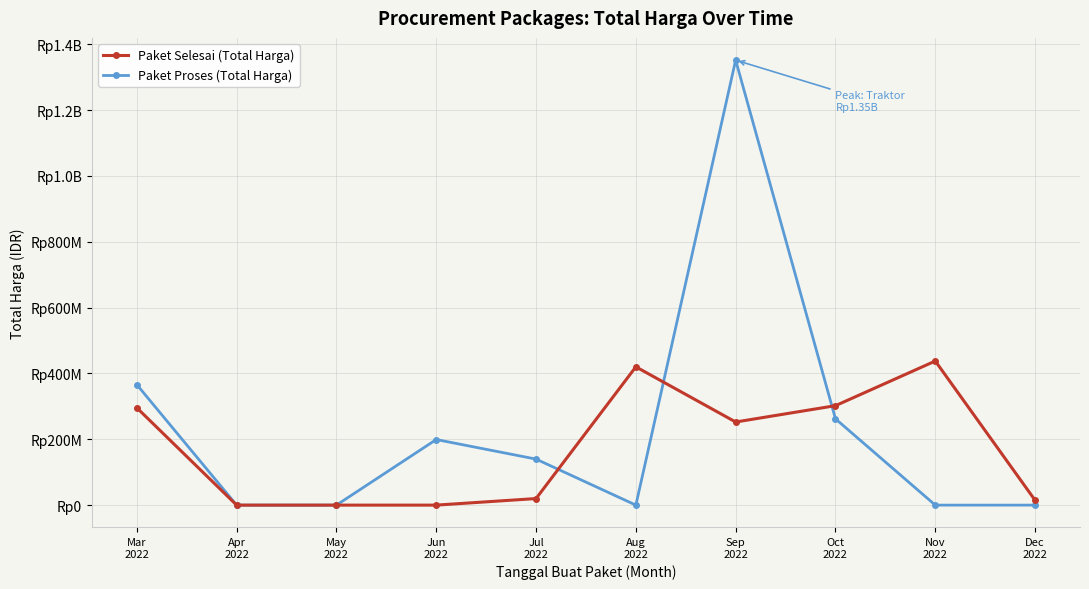

Which series changed the most between Jun
2022 and Sep
2022?

Paket Proses (Total Harga)